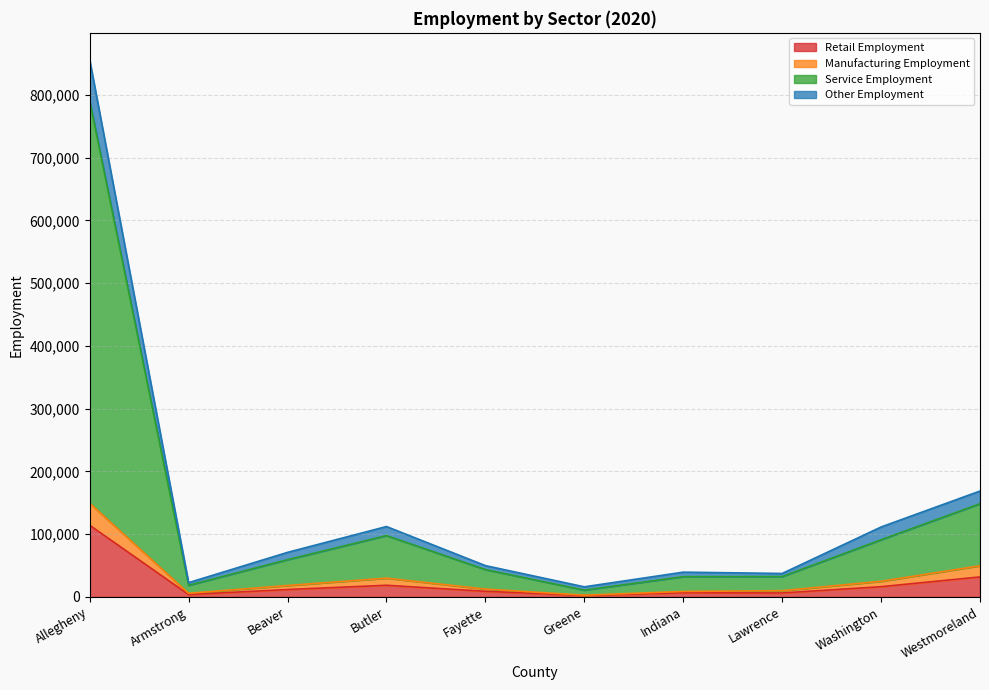

At which category is the sum across all series the highest?

Allegheny